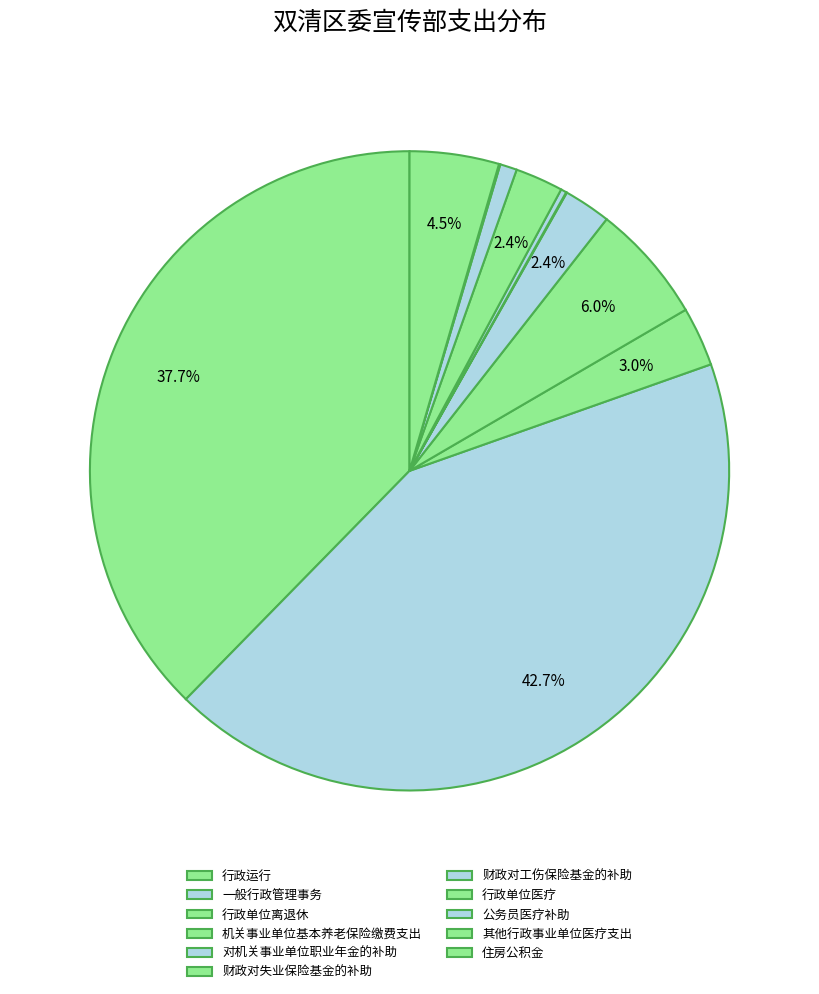

How many slices are in this pie chart?

11